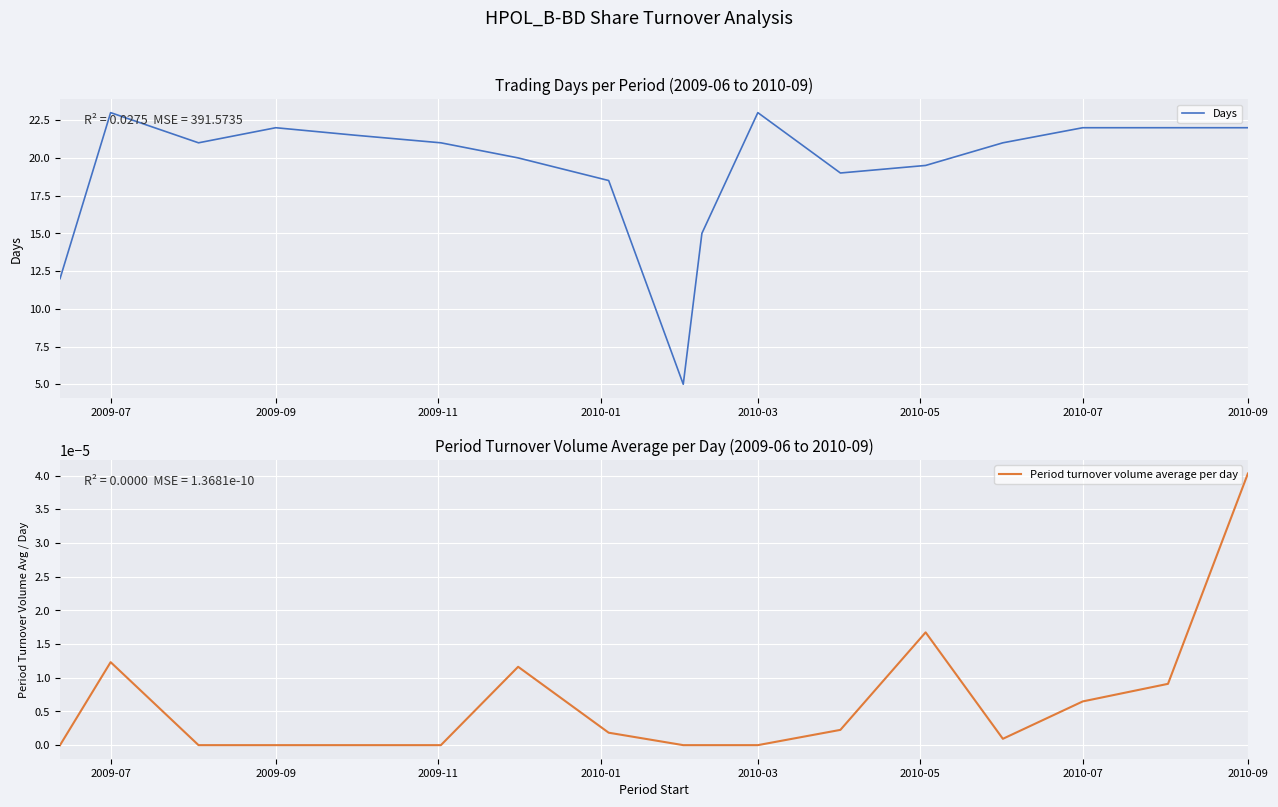

Which category has the highest value in the Period turnover volume average per day series?

2010-09